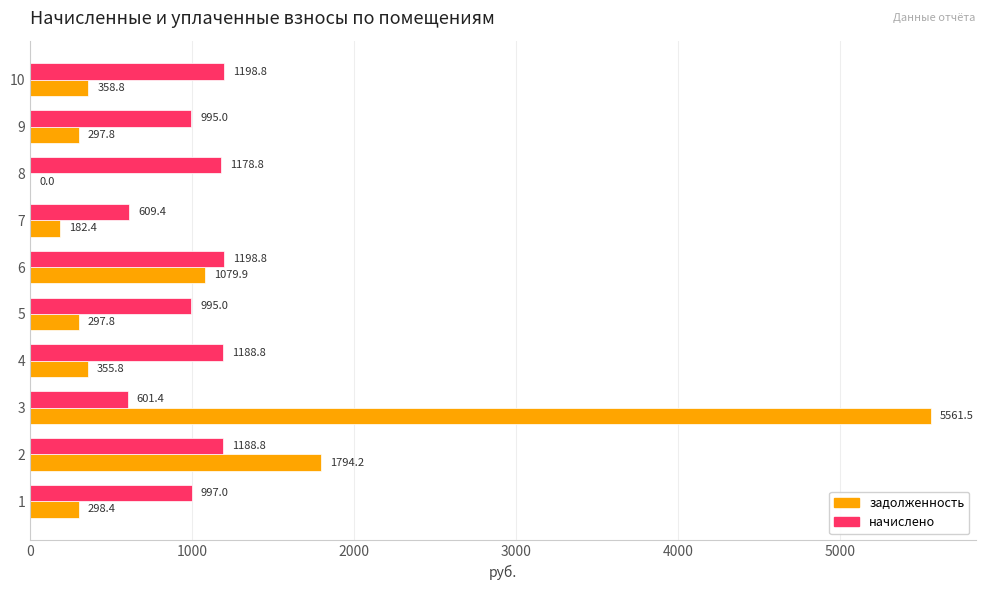

What is the sum of all задолженность values?

10226.6